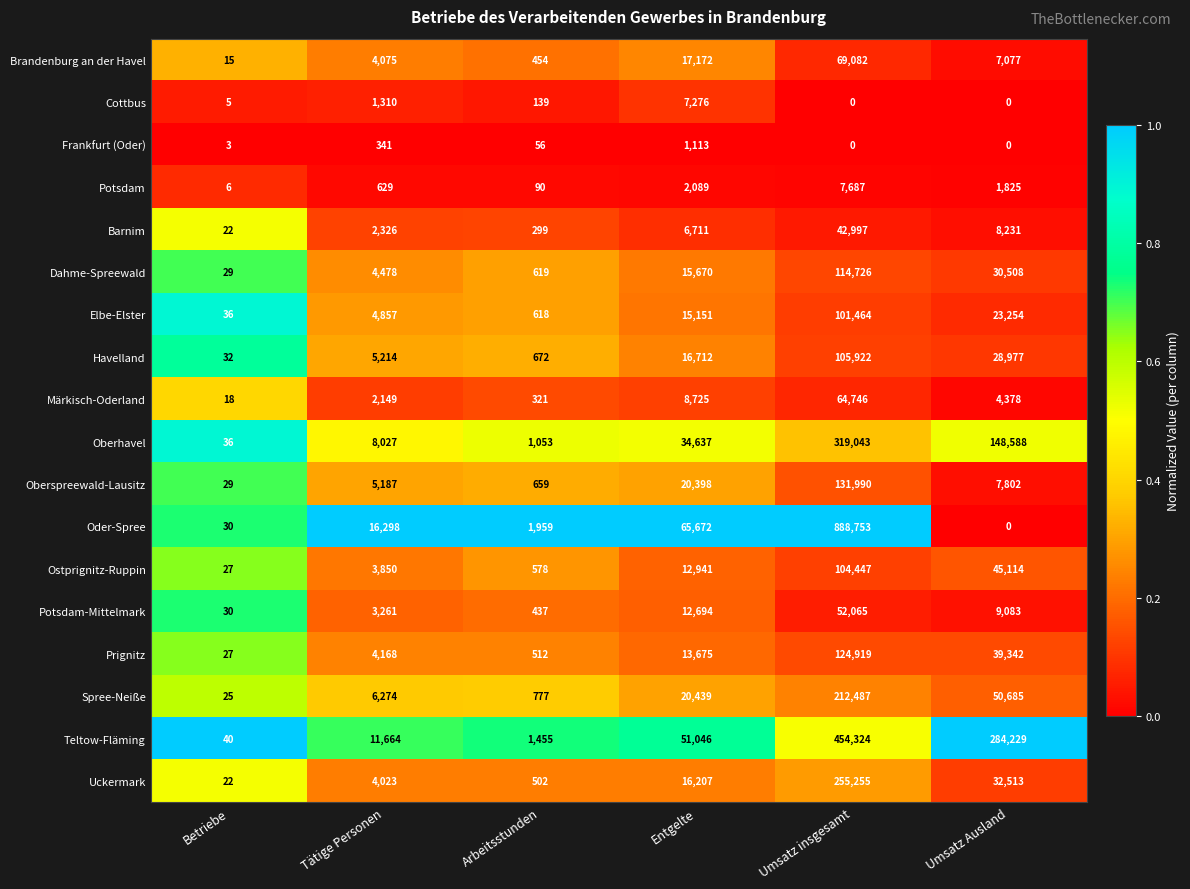

What is the total value across all series at Entgelte?

338328